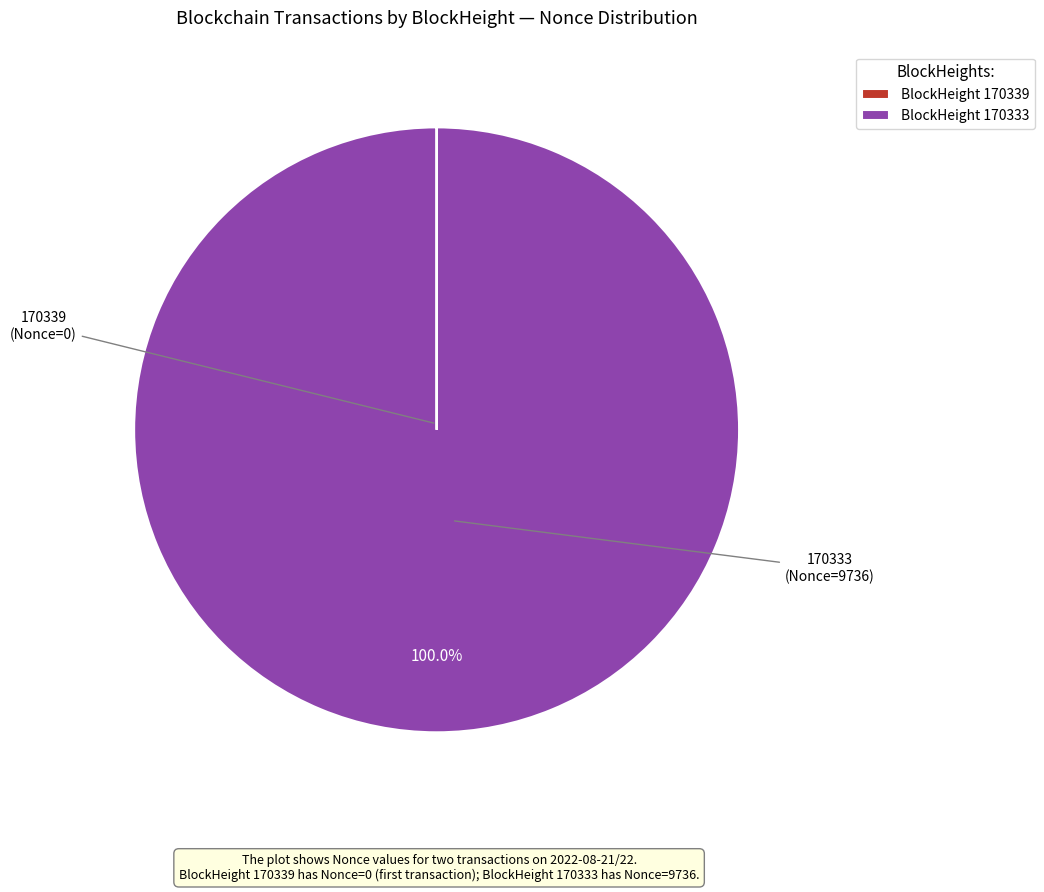

Does any single category account for the majority?

Yes